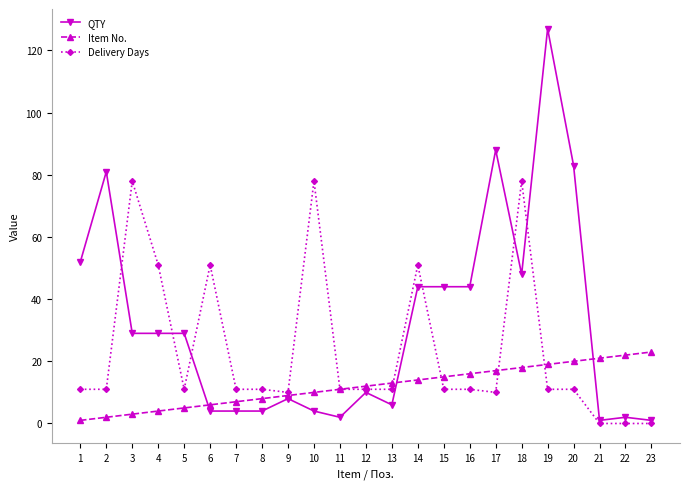

Reading left to right, transcribe all the data shown in this chart.

QTY: 1=52	2=81	3=29	4=29	5=29	6=4	7=4	8=4	9=8	10=4	11=2	12=10	13=6	14=44	15=44	16=44	17=88	18=48	19=127	20=83	21=1	22=2	23=1
Item No.: 1=1	2=2	3=3	4=4	5=5	6=6	7=7	8=8	9=9	10=10	11=11	12=12	13=13	14=14	15=15	16=16	17=17	18=18	19=19	20=20	21=21	22=22	23=23
Delivery Days: 1=11	2=11	3=78	4=51	5=11	6=51	7=11	8=11	9=10	10=78	11=11	12=11	13=11	14=51	15=11	16=11	17=10	18=78	19=11	20=11	21=0	22=0	23=0